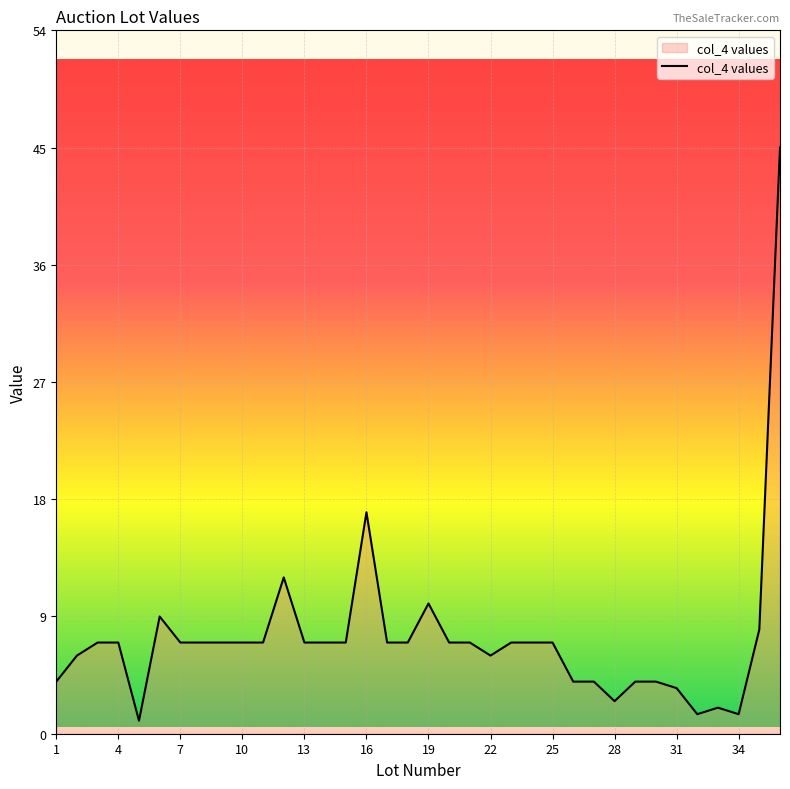

What is the difference between the maximum and minimum values?

44.0